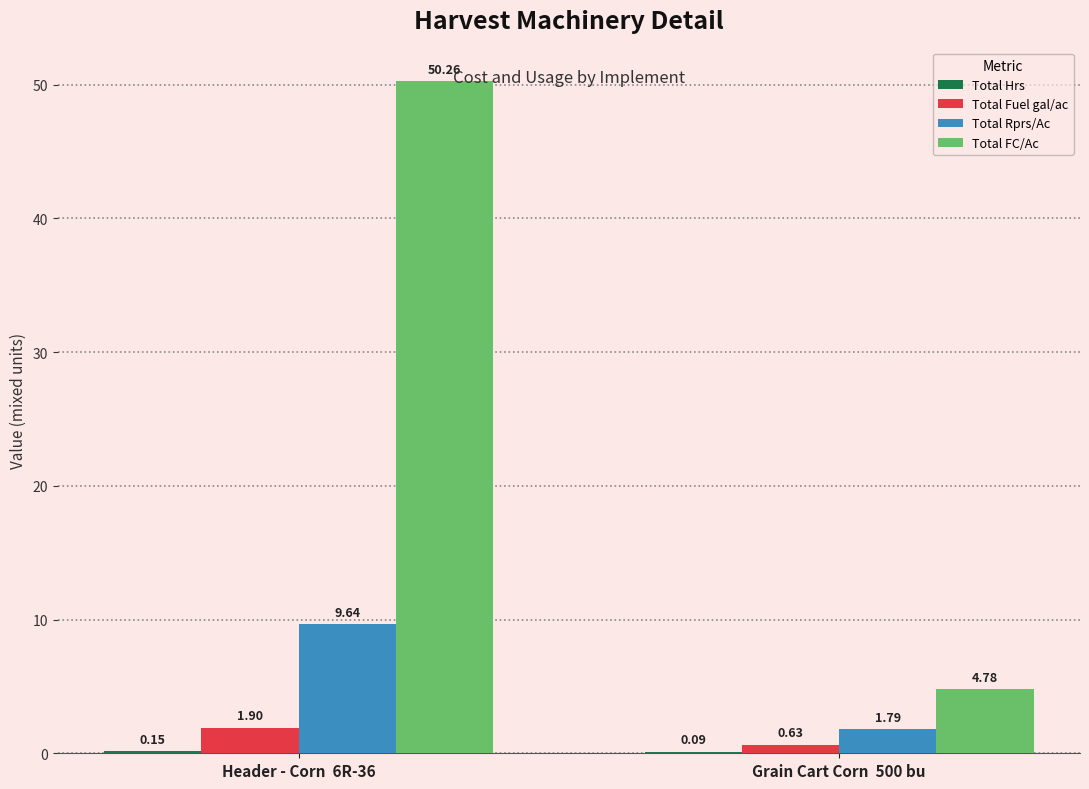

What is the average value of the Total Rprs/Ac series?

5.7